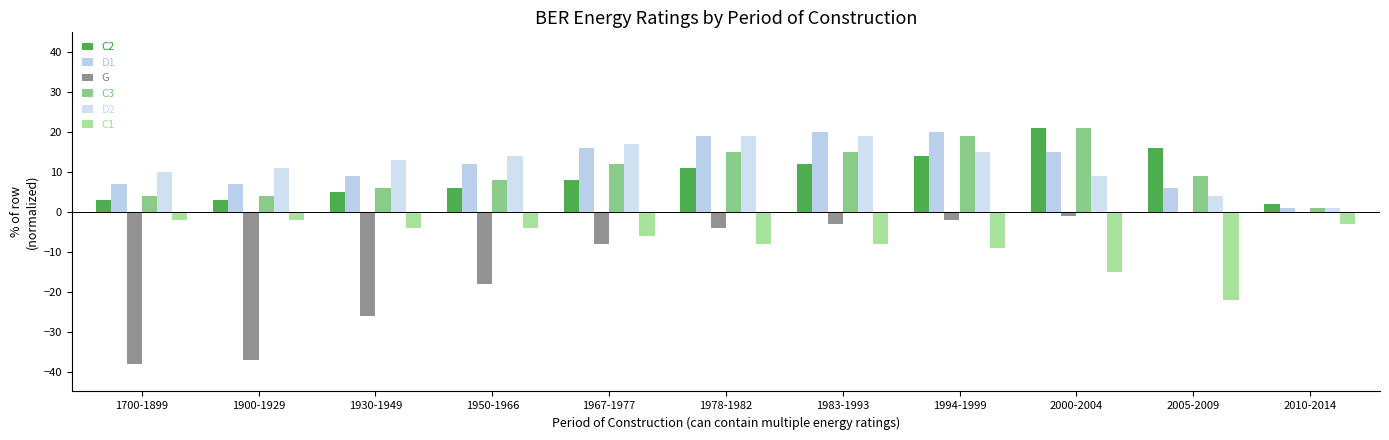

Where does the C2 series first go above 8?

1978-1982